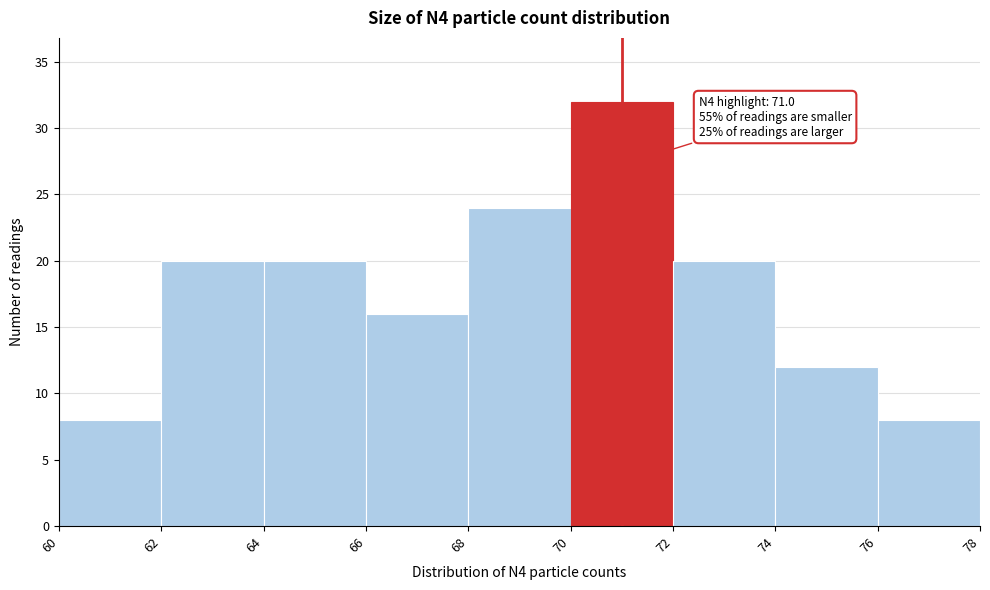

Which range on the x-axis has the tallest bar?

70 to 72